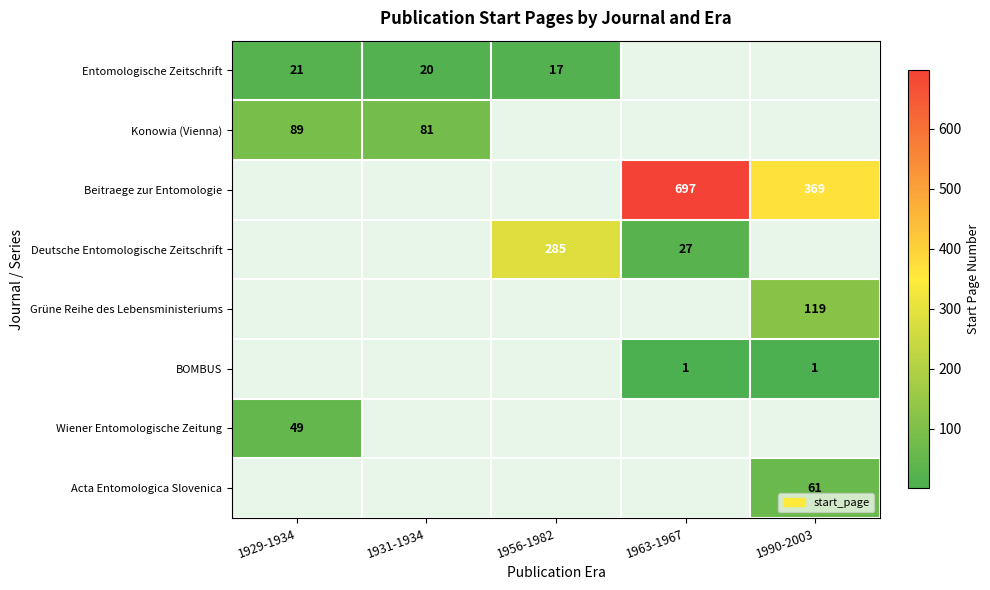

Is it true that Konowia (Vienna) equals 122.1 at 1929-1934?

False